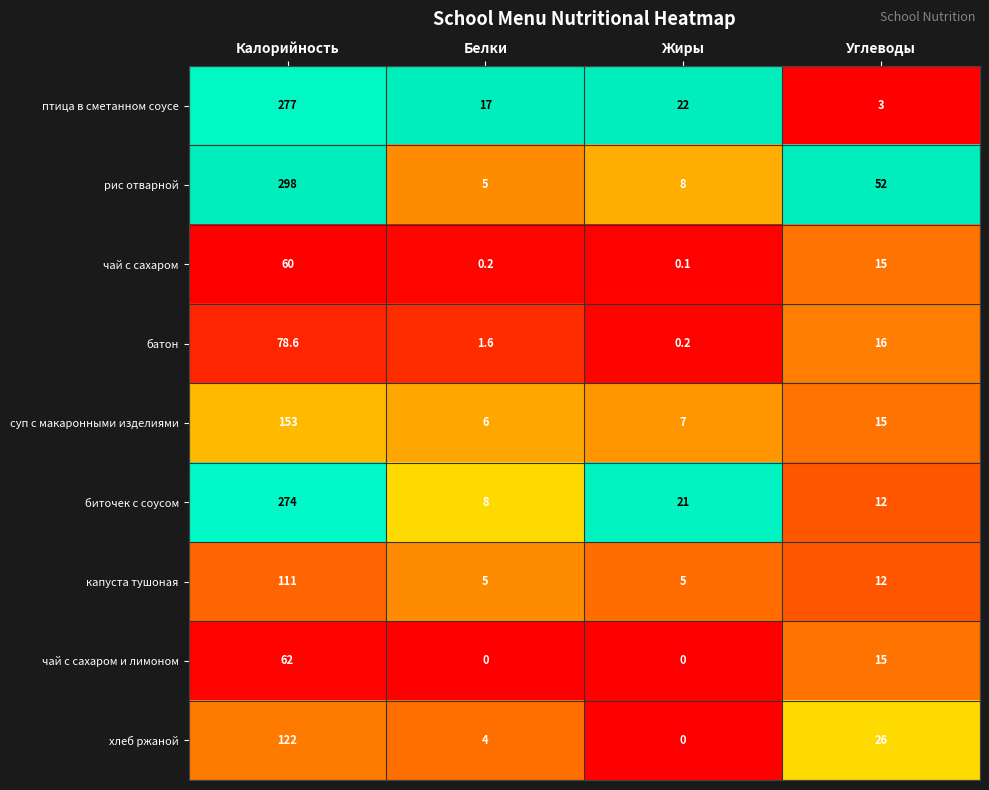

How many distinct data groups are displayed?

9